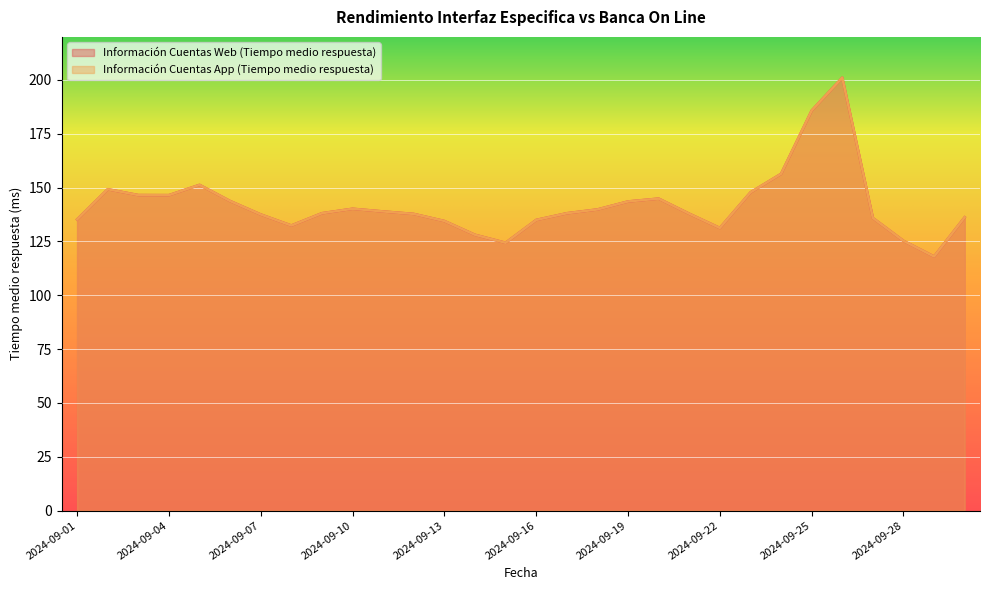

What is the highest value of the Información Cuentas App (Tiempo medio respuesta) series?

201.1